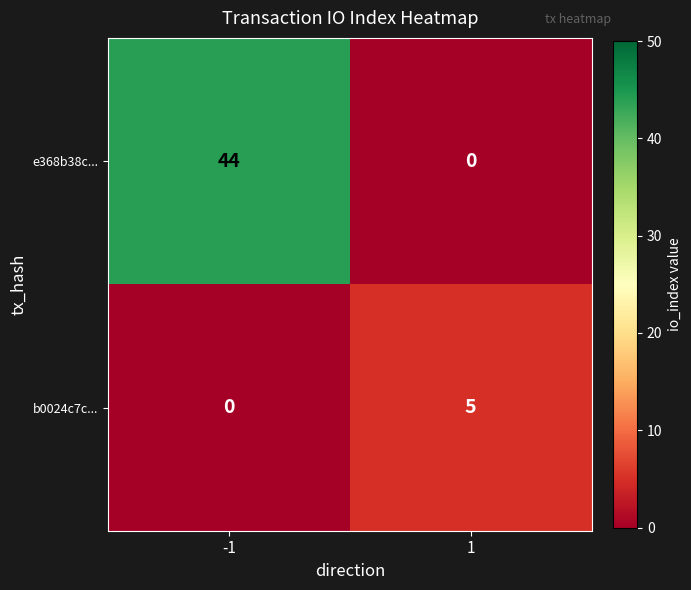

Read the b0024c7c... value at 1.

5